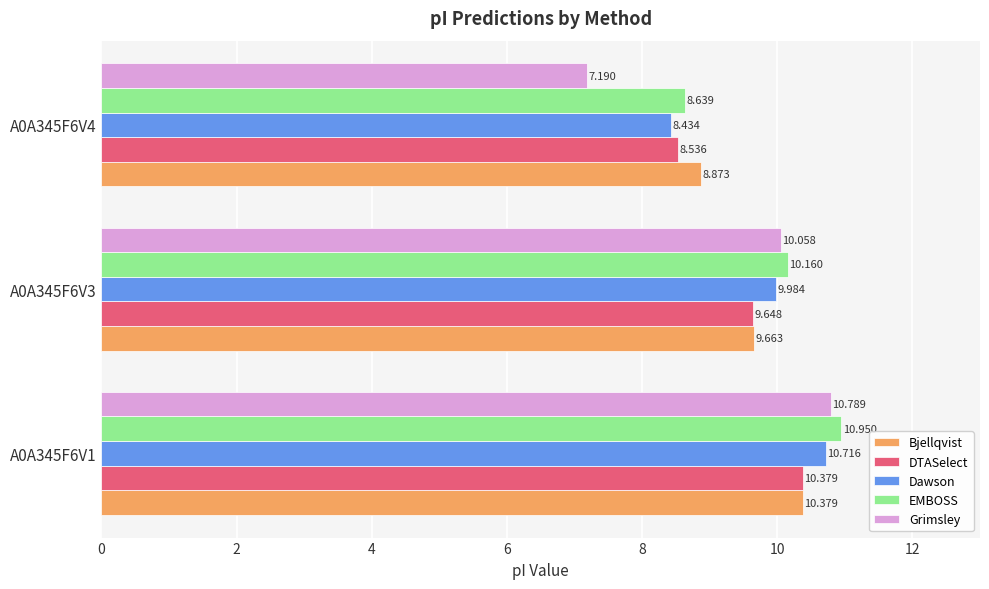

Which series has the largest range (max minus min)?

Grimsley